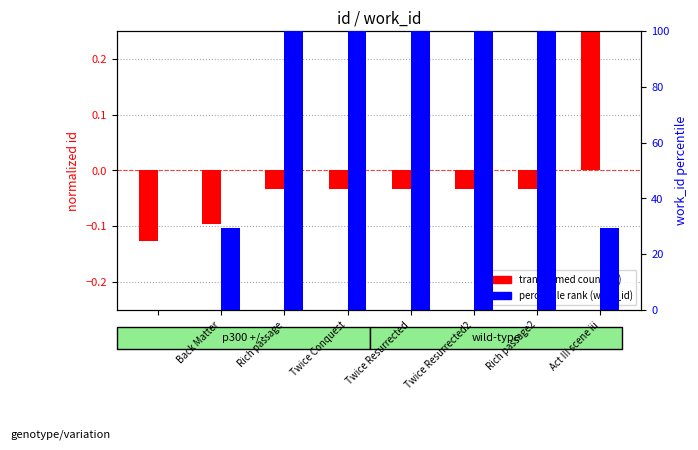

How many bars are there in each group?

2